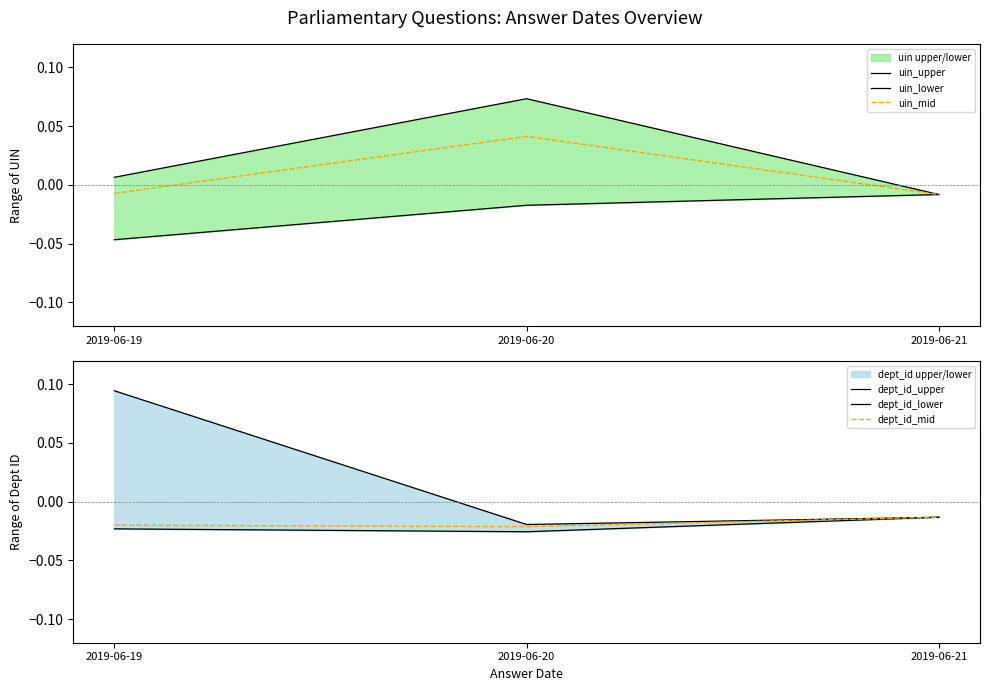

How many lines are shown in the chart?

6